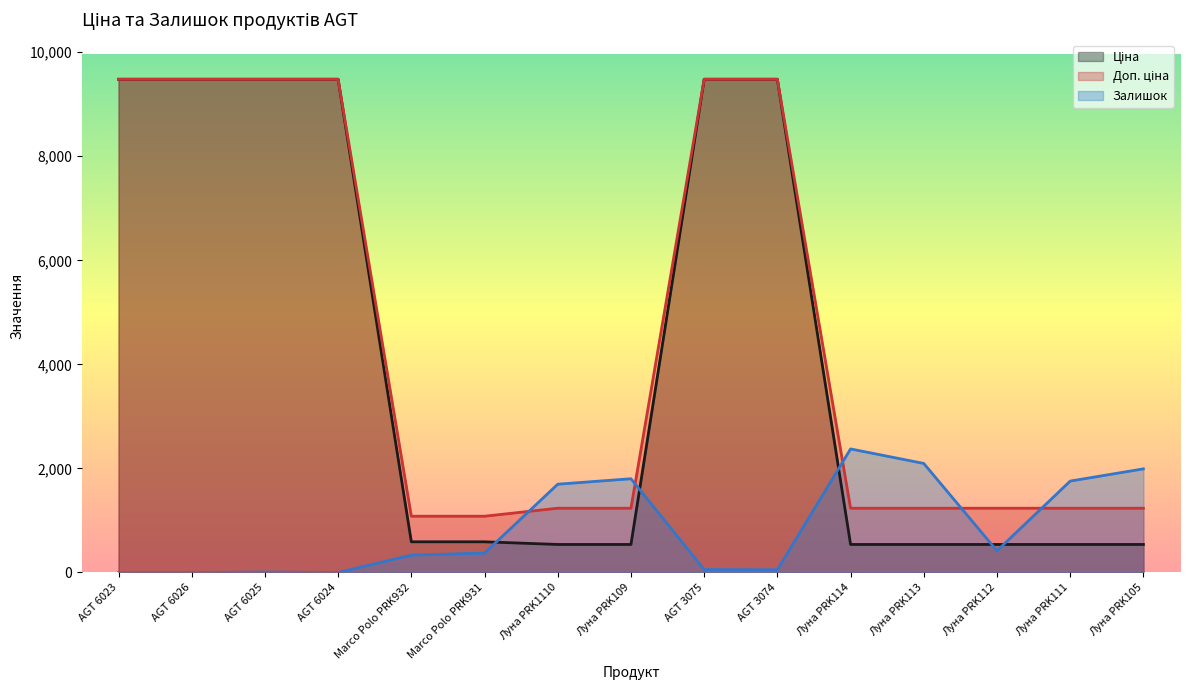

At which category is the sum across all series the highest?

AGT 3075